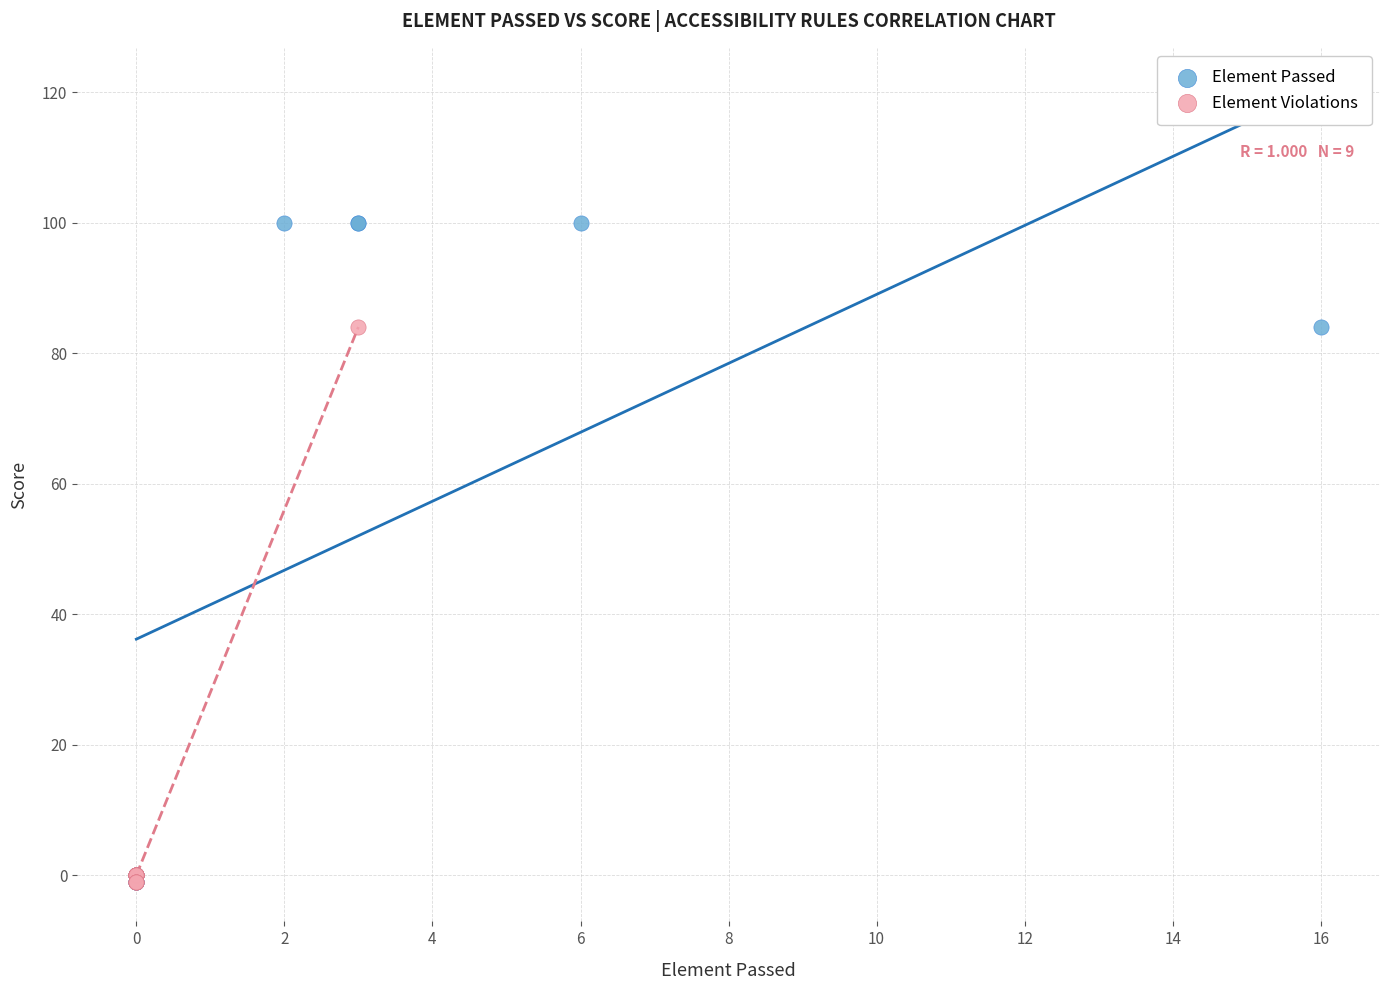

Which series contains the highest Y value?

Element Passed